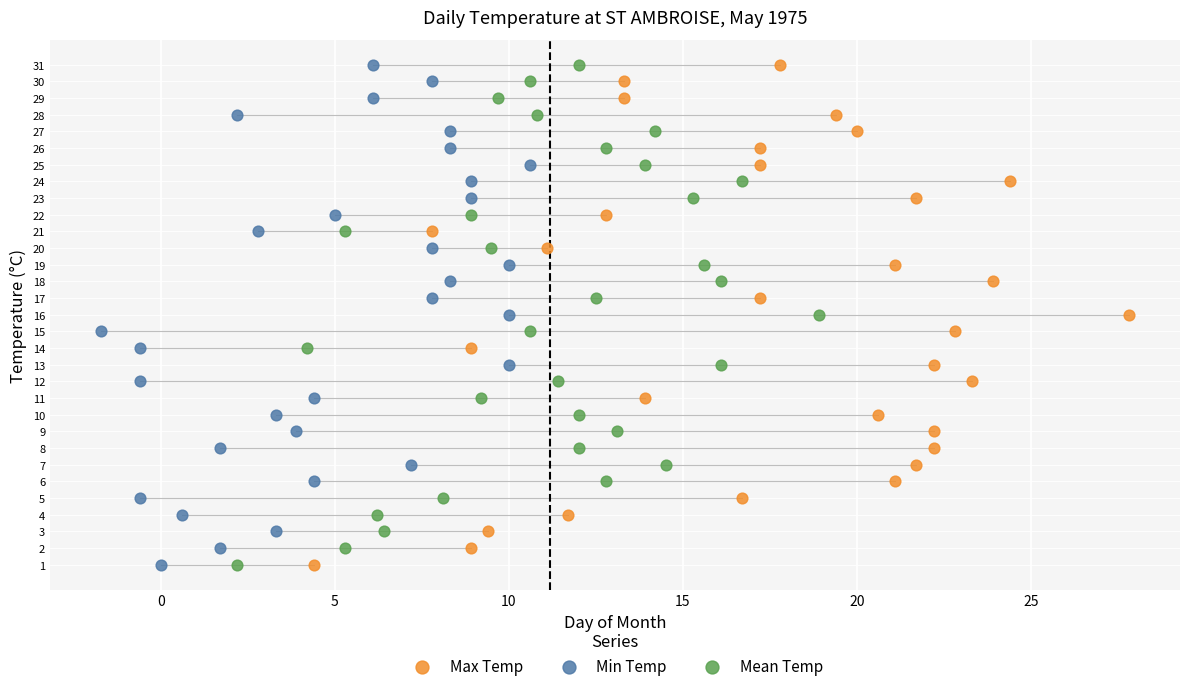

What are all the series names shown in the legend?

Max Temp, Min Temp, Mean Temp